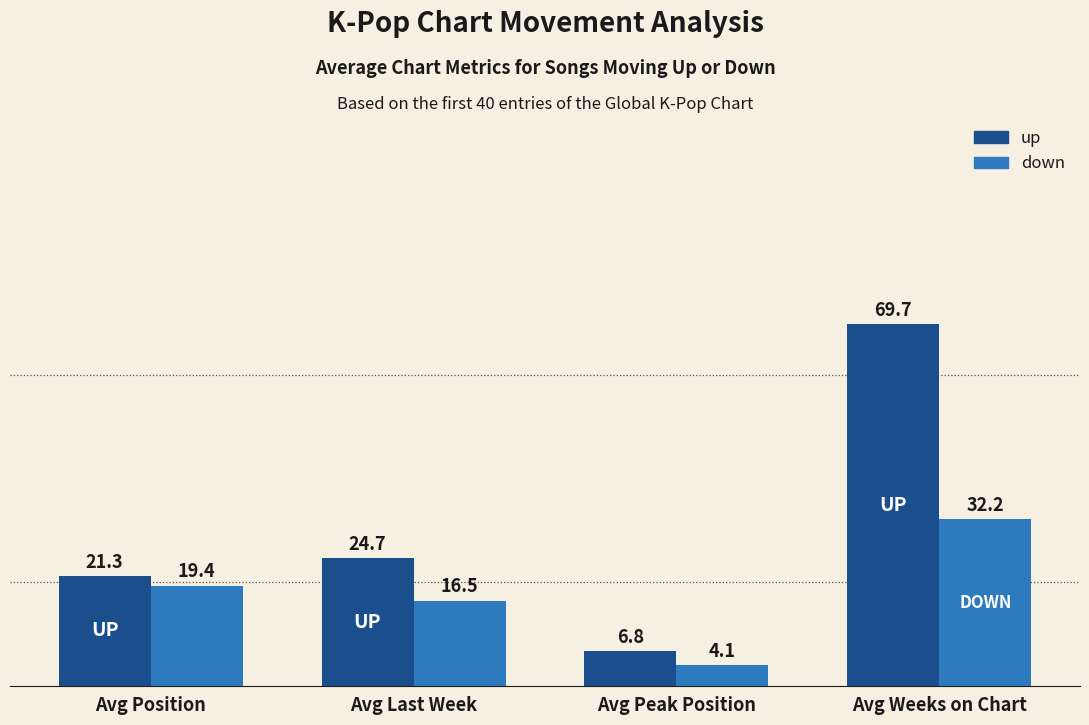

Where is up nearest to the value 38?

Avg Last Week